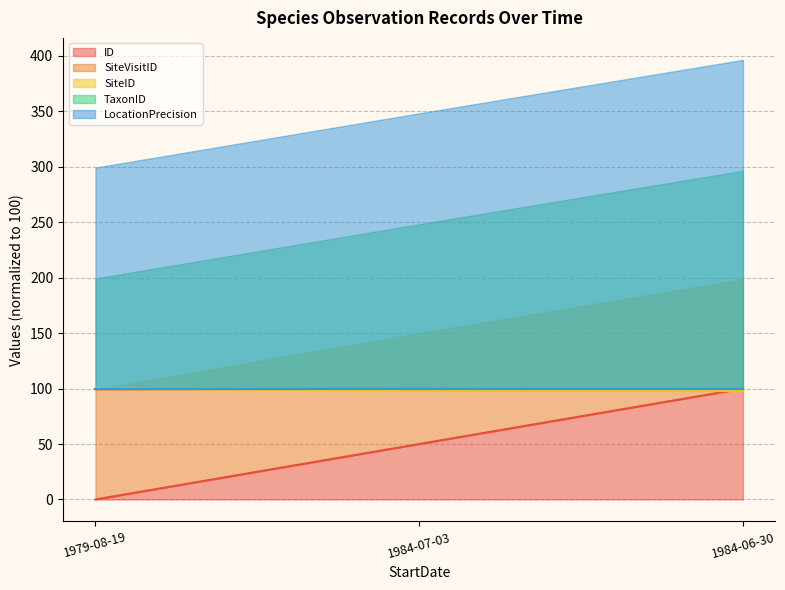

Between 1979-08-19 and 1984-06-30, which series saw the biggest shift?

ID